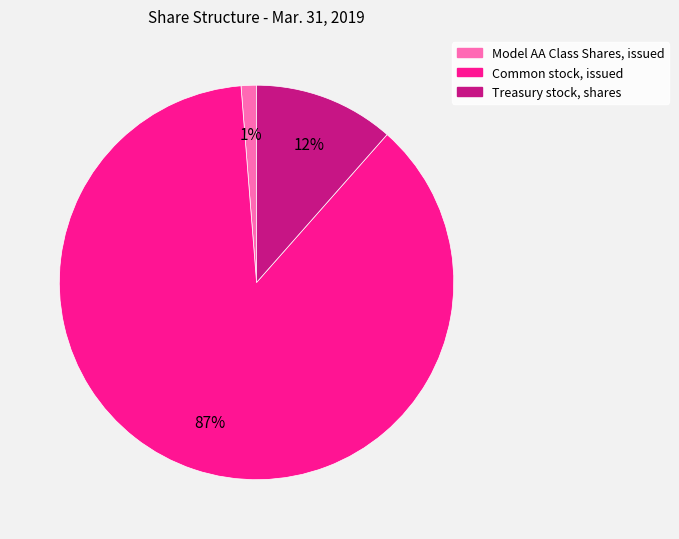

Which has a higher value, Model AA Class Shares, issued or Common stock, issued?

Common stock, issued